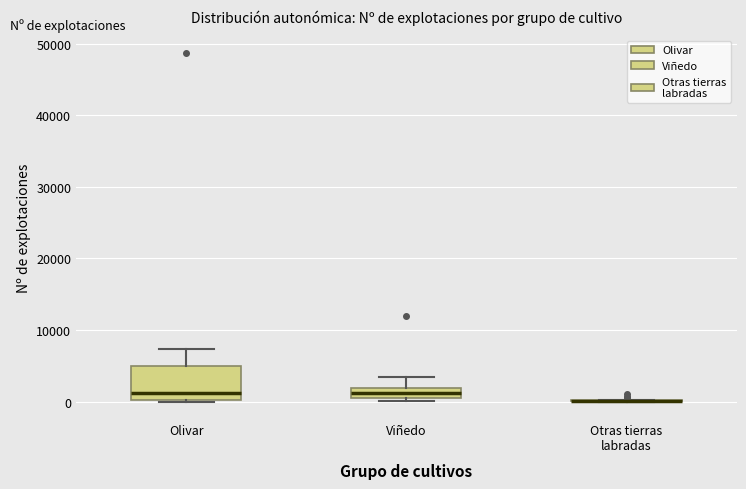

Which box is the tallest, from its lower edge to its upper edge?

Olivar